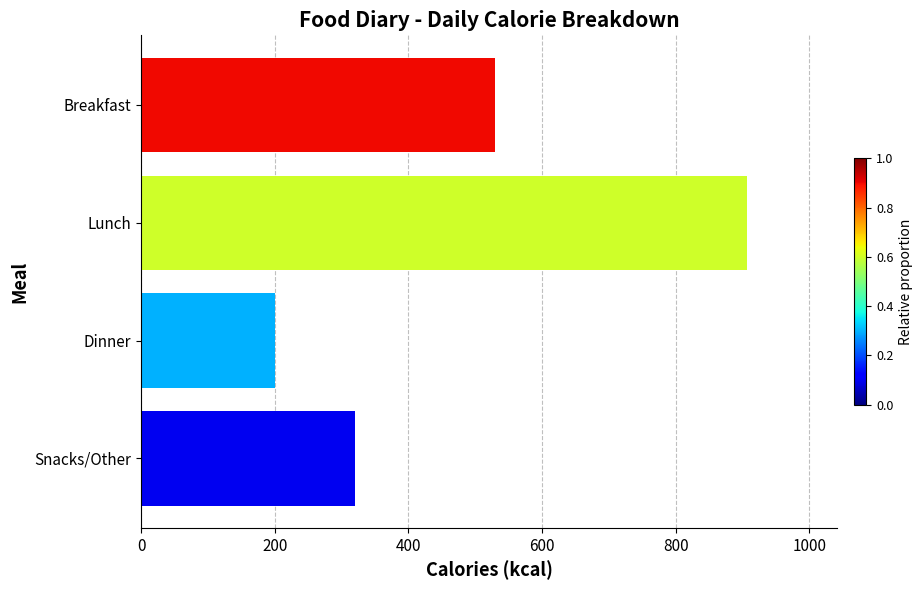

The chart shows a value of 290 at Dinner. True or false?

False